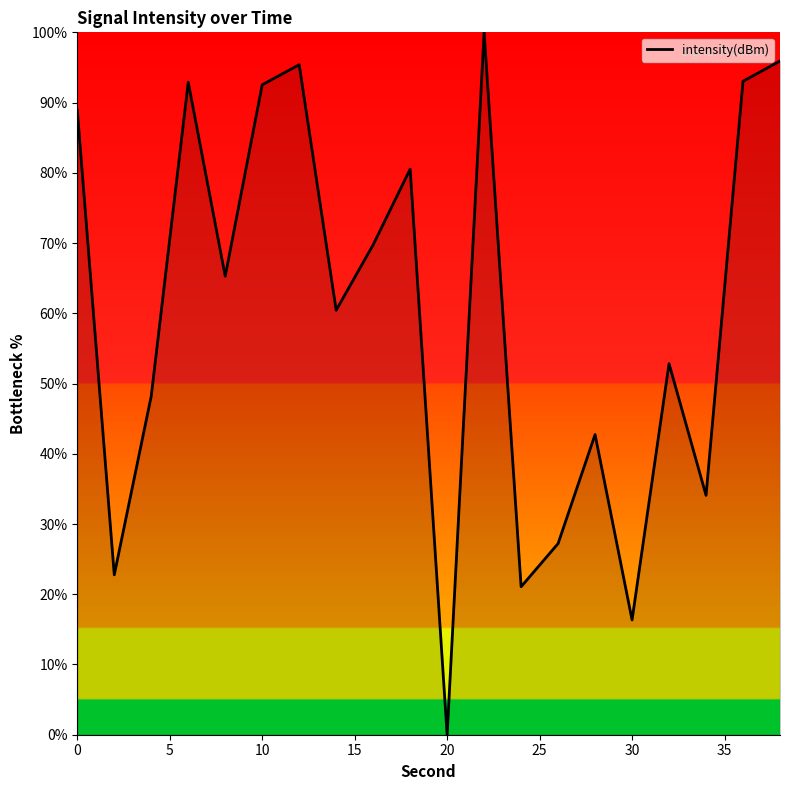

What is the difference between the maximum and minimum values?

100.0